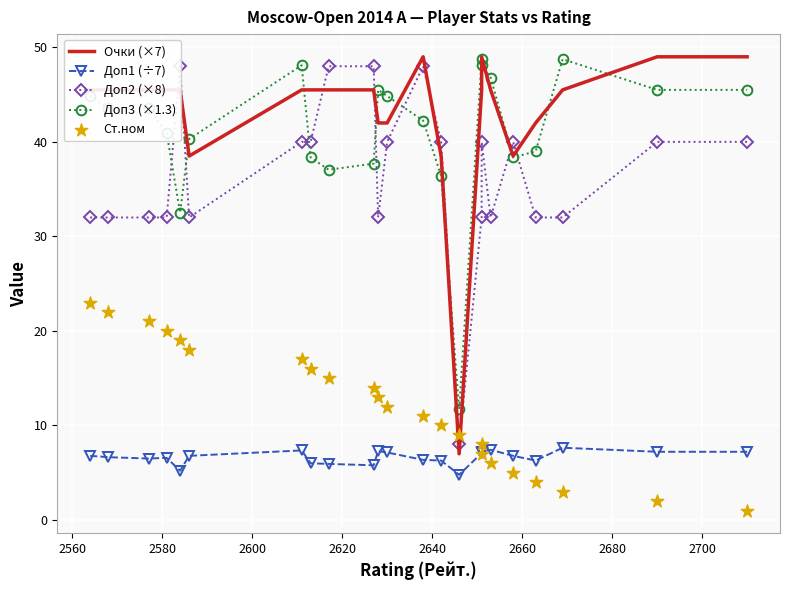

What are all the series names shown in the legend?

Очки (×7), Доп1 (÷7), Доп2 (×8), Доп3 (×1.3), Ст.ном